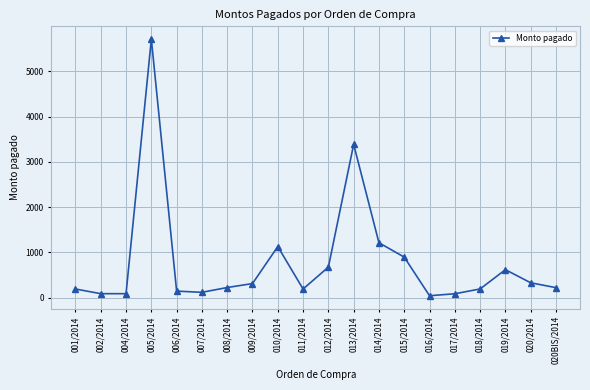

Where is the data nearest to the value 2876?

013/2014